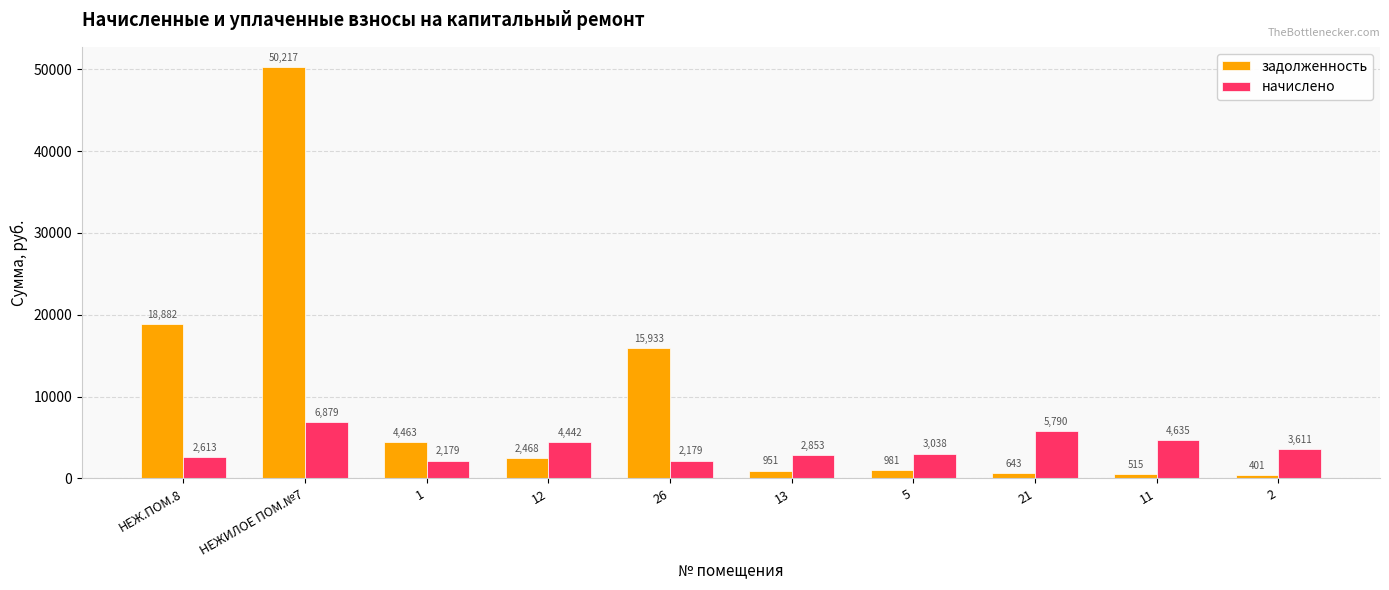

What are all the series names shown in the legend?

задолженность, начислено